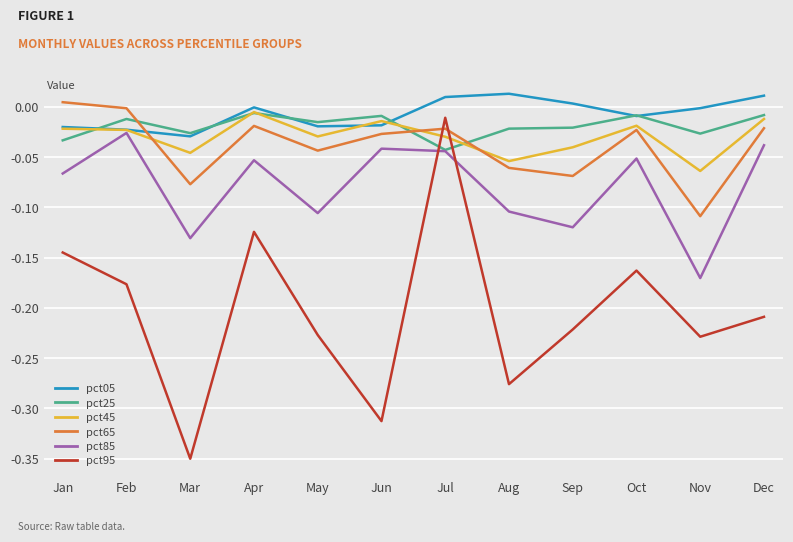

At which category does the chart reach its minimum across all series?

Mar